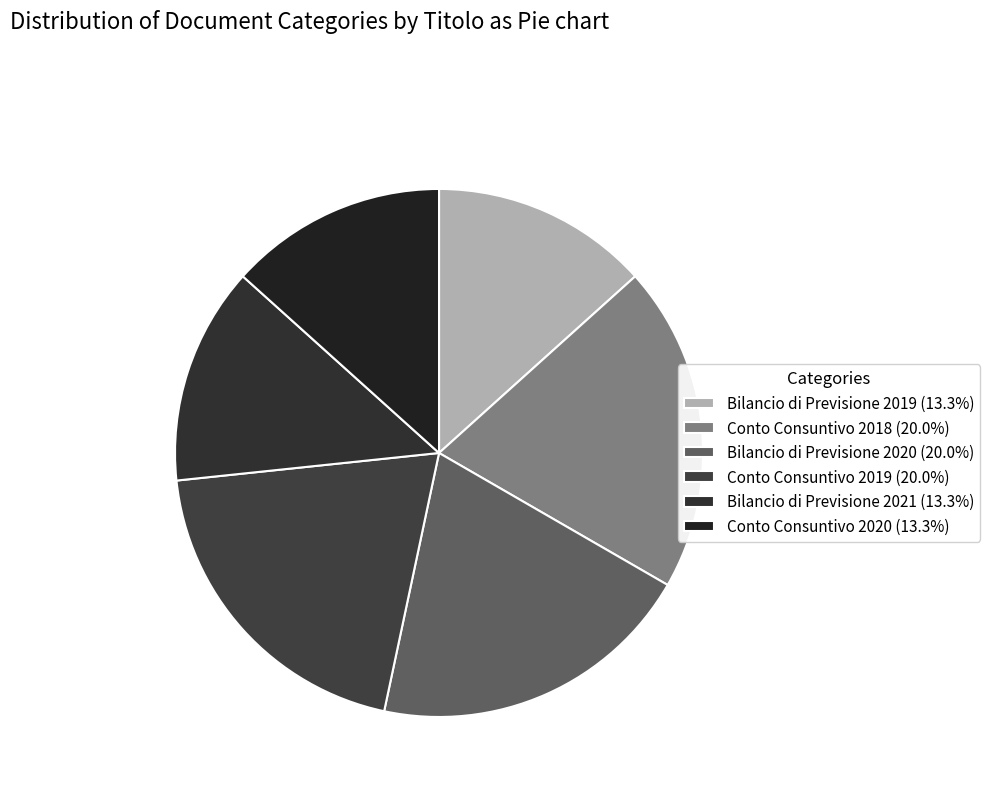

Is it true that Conto Consuntivo 2020 is 13% of the pie?

True